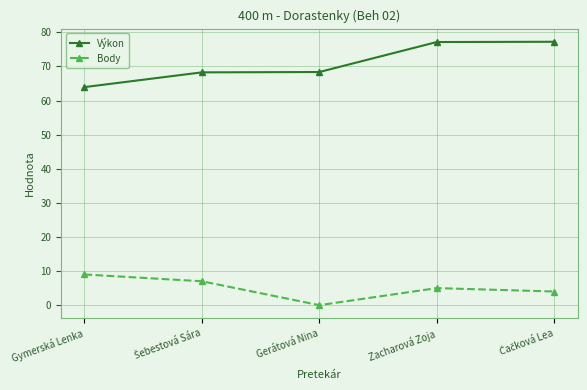

Which series has the largest total across all categories?

Výkon